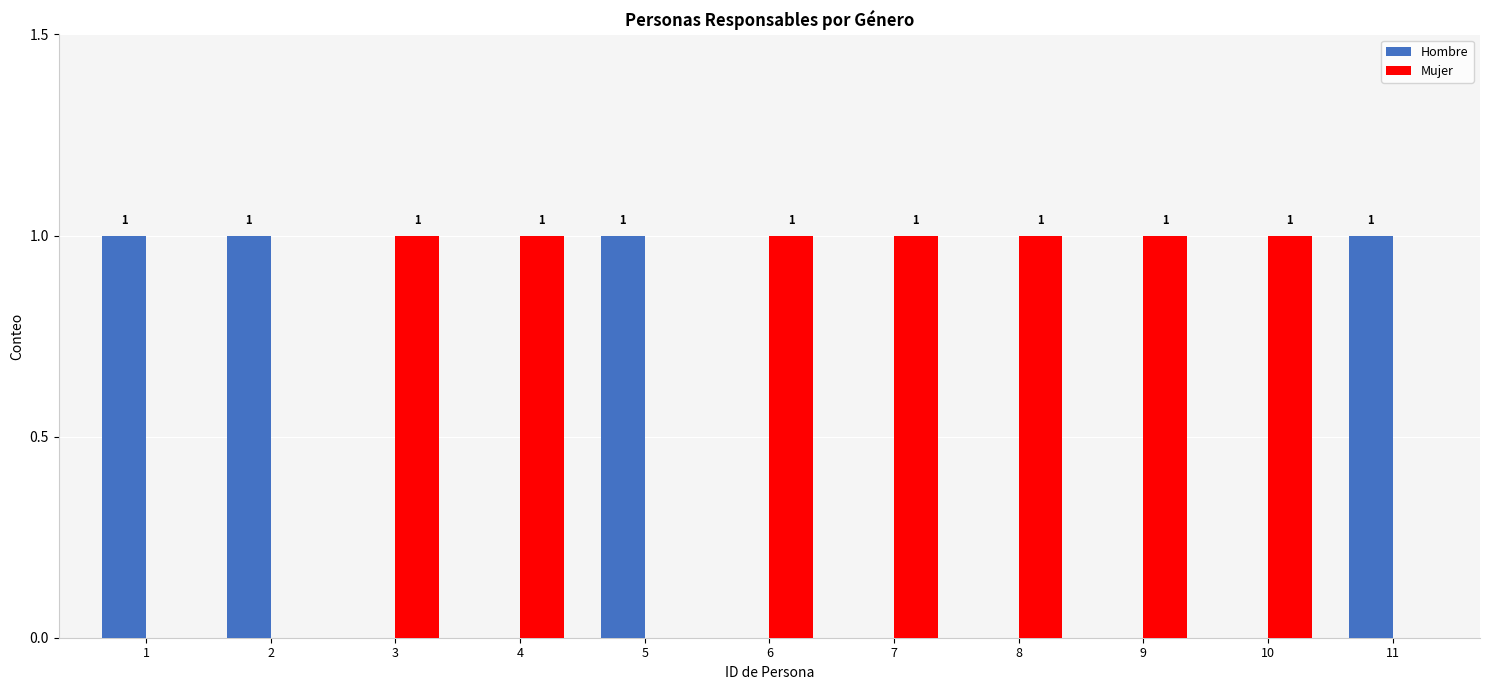

The Hombre series shows 1 at 5. True or false?

True